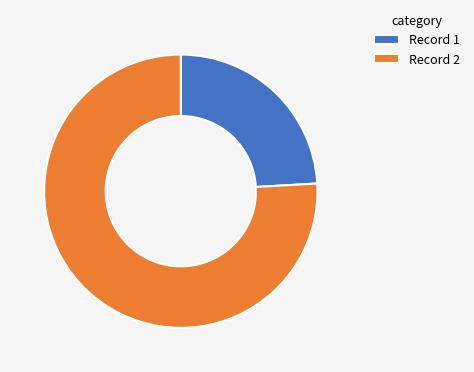

Is the sum of Record 1 and Record 2 greater than half?

Yes